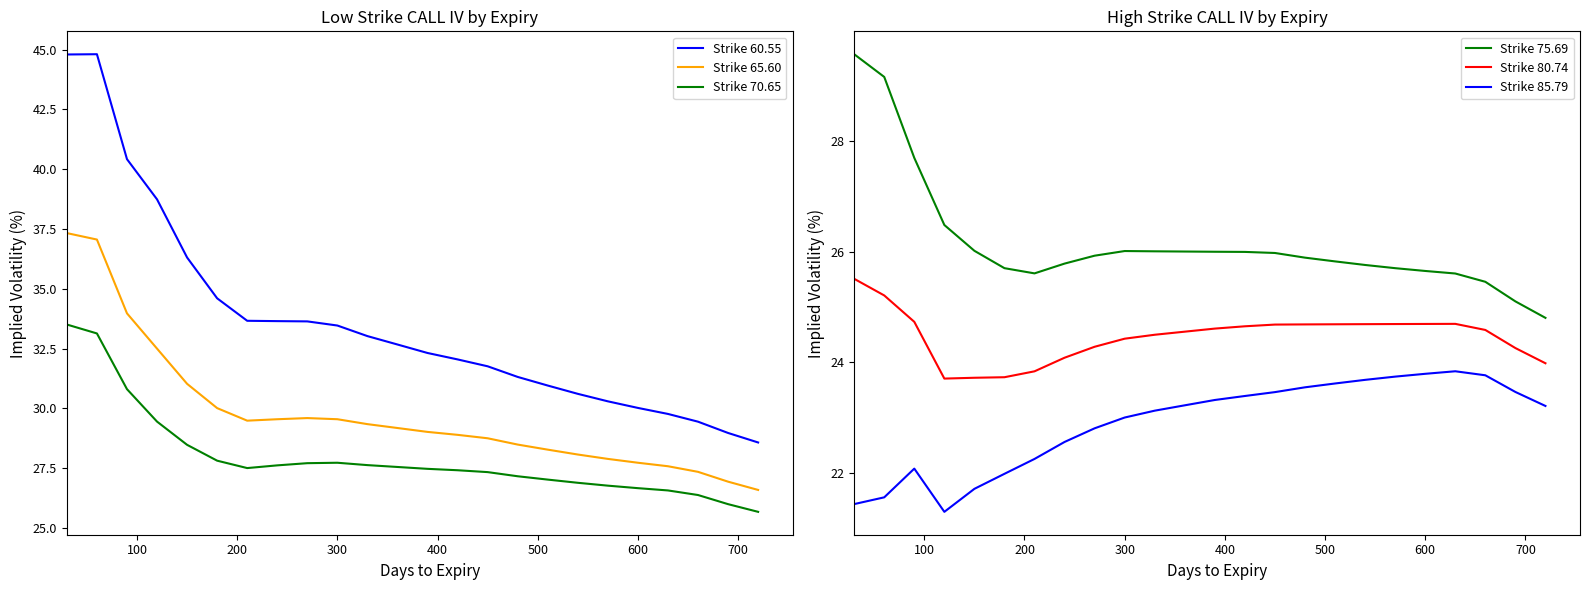

True or false: Strike 65.60 and Strike 60.55 intersect in this chart.

False